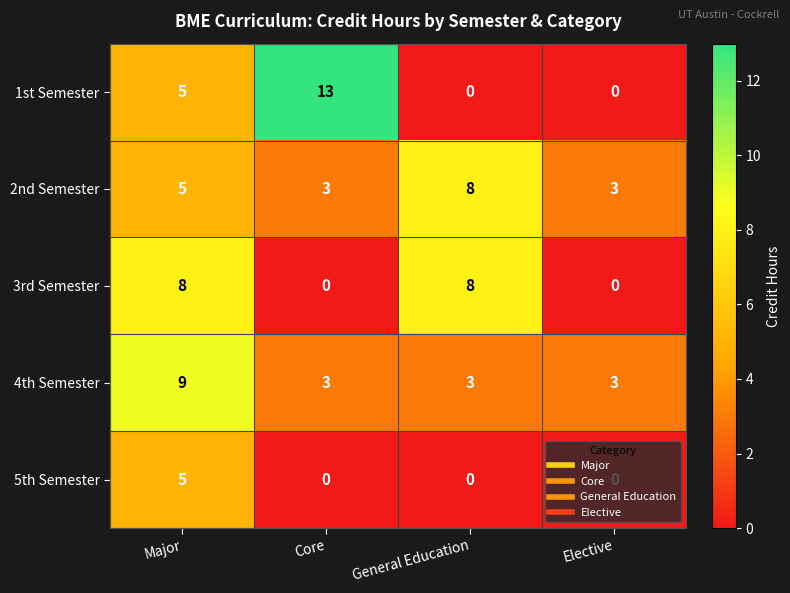

What is the spread (max minus min) of values at Core?

13